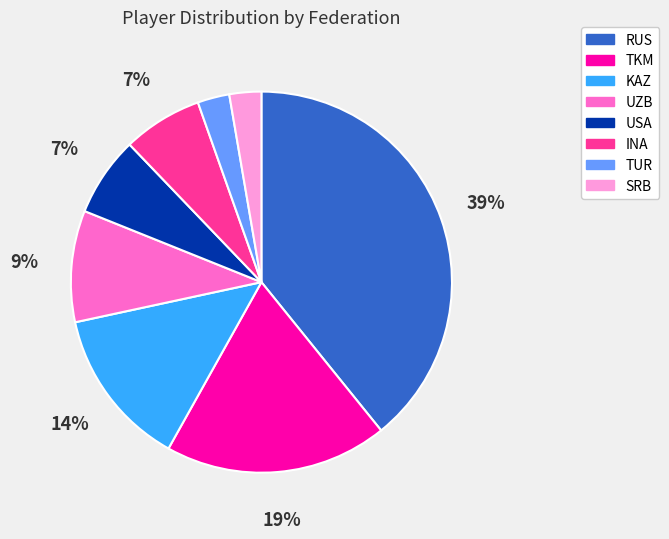

Count the number of slices in the pie.

8